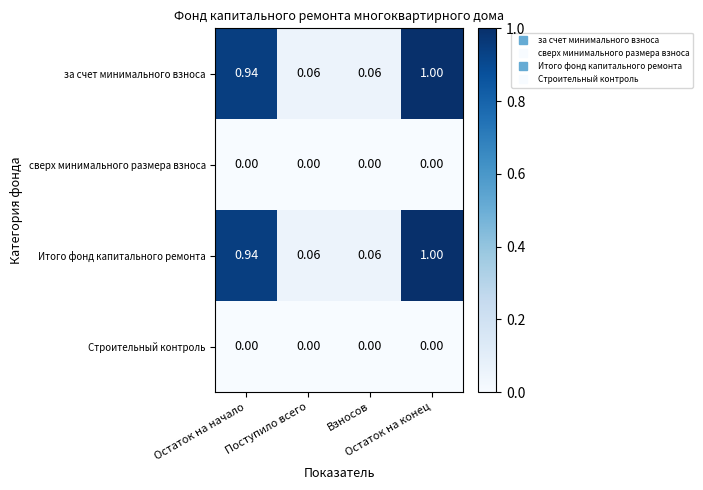

How many distinct data groups are displayed?

4